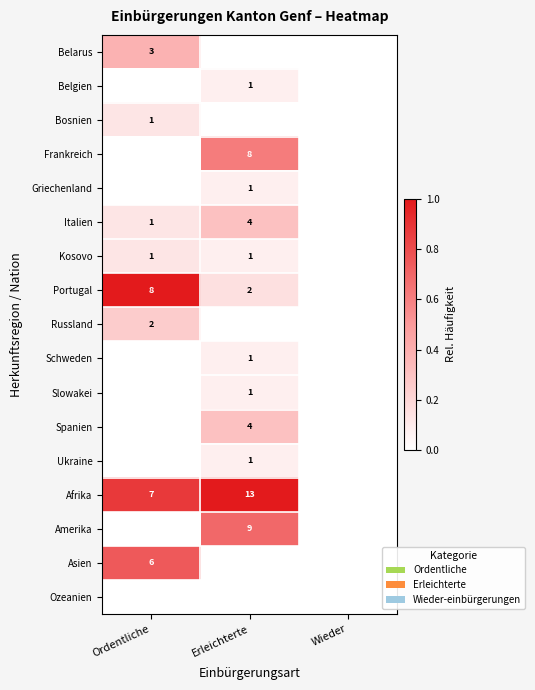

The value of Spanien at Erleichterte is 4. True or false?

True